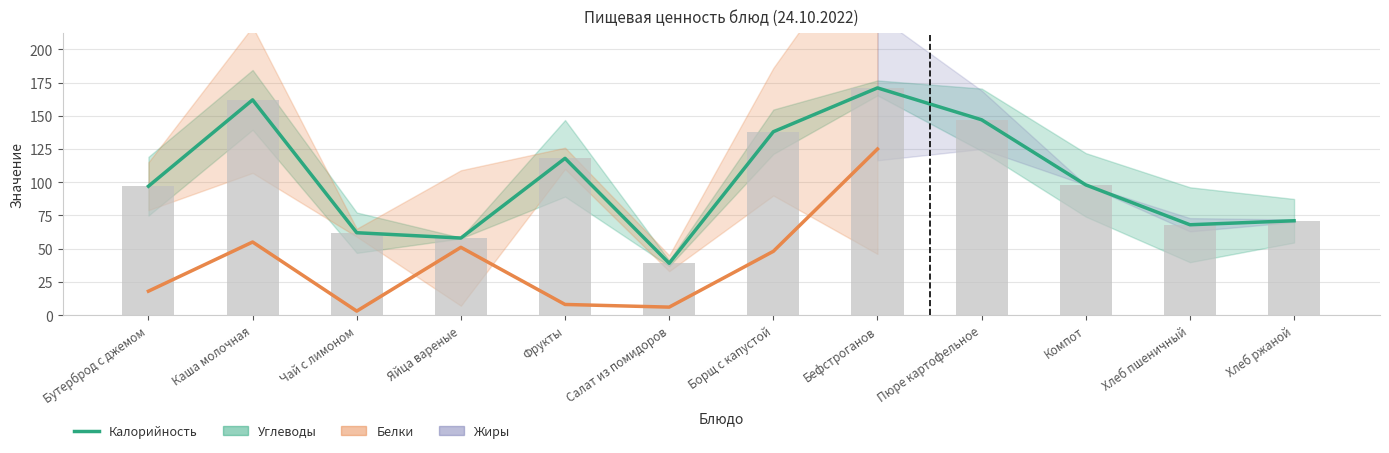

Reading left to right, list all the values displayed in this chart.

97	162	62	58	118	39	138	171	147	98	68	71